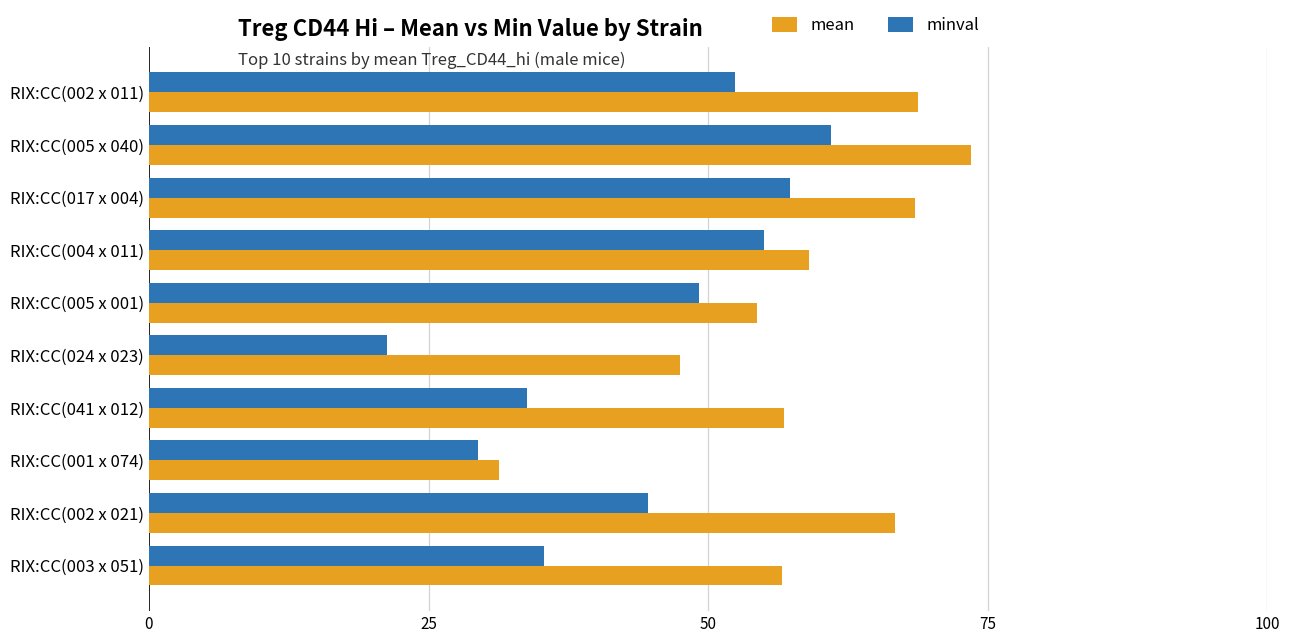

What is the spread (max minus min) of values at RIX:CC(041 x 012)?

23.0